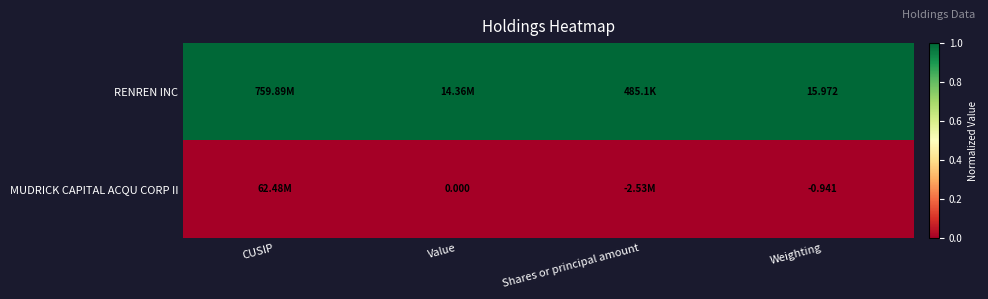

At which category is the sum across all series the highest?

CUSIP